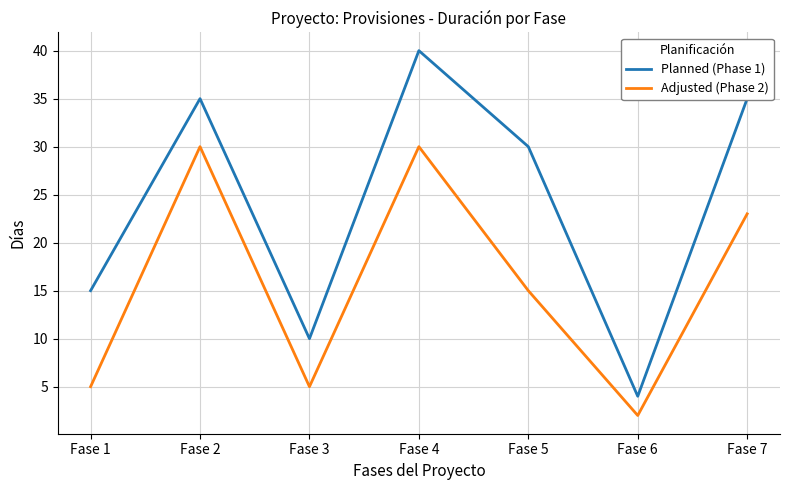

True or false: Planned (Phase 1) and Adjusted (Phase 2) cross at least once.

False